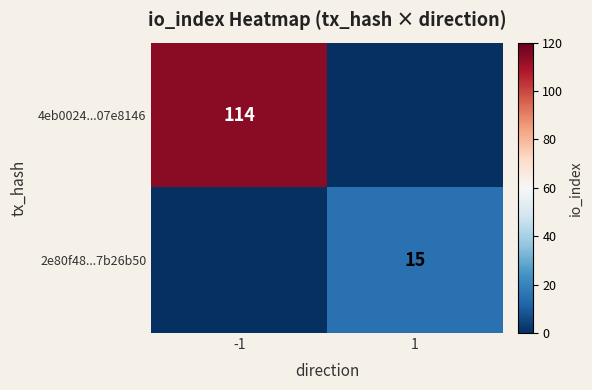

Is it true that 2e80f48...7b26b50 equals 15 at 1?

True